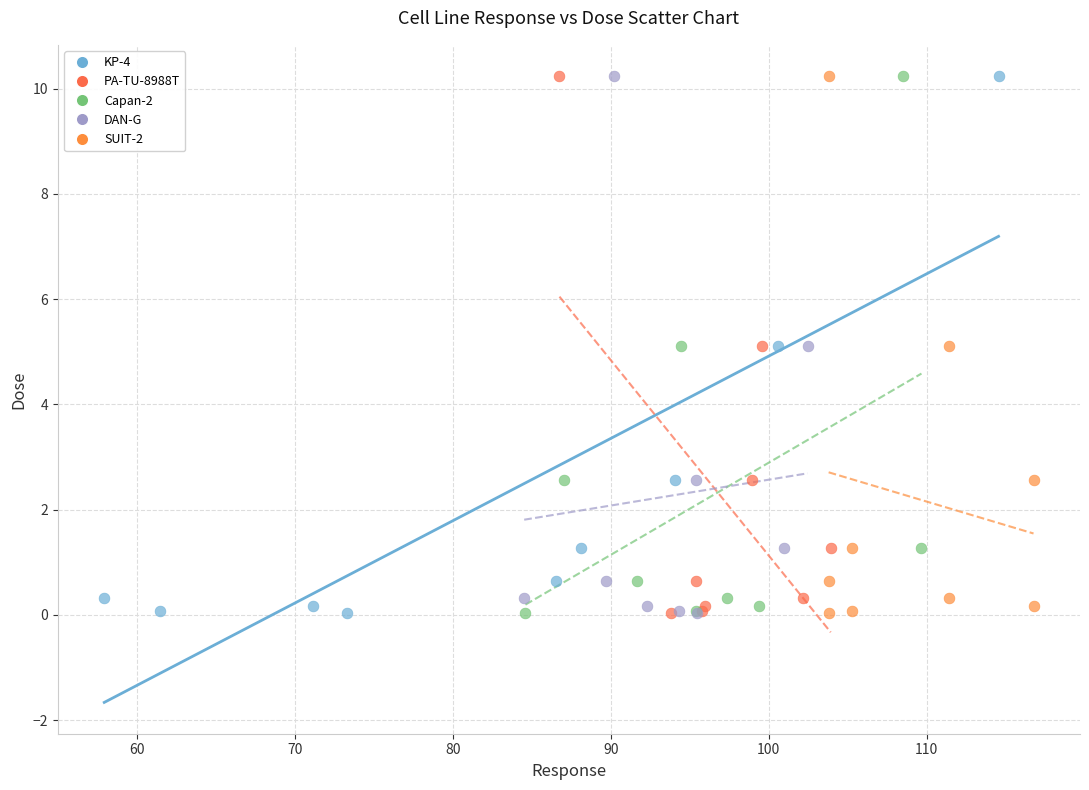

What are all the series names shown in the legend?

KP-4, PA-TU-8988T, Capan-2, DAN-G, SUIT-2